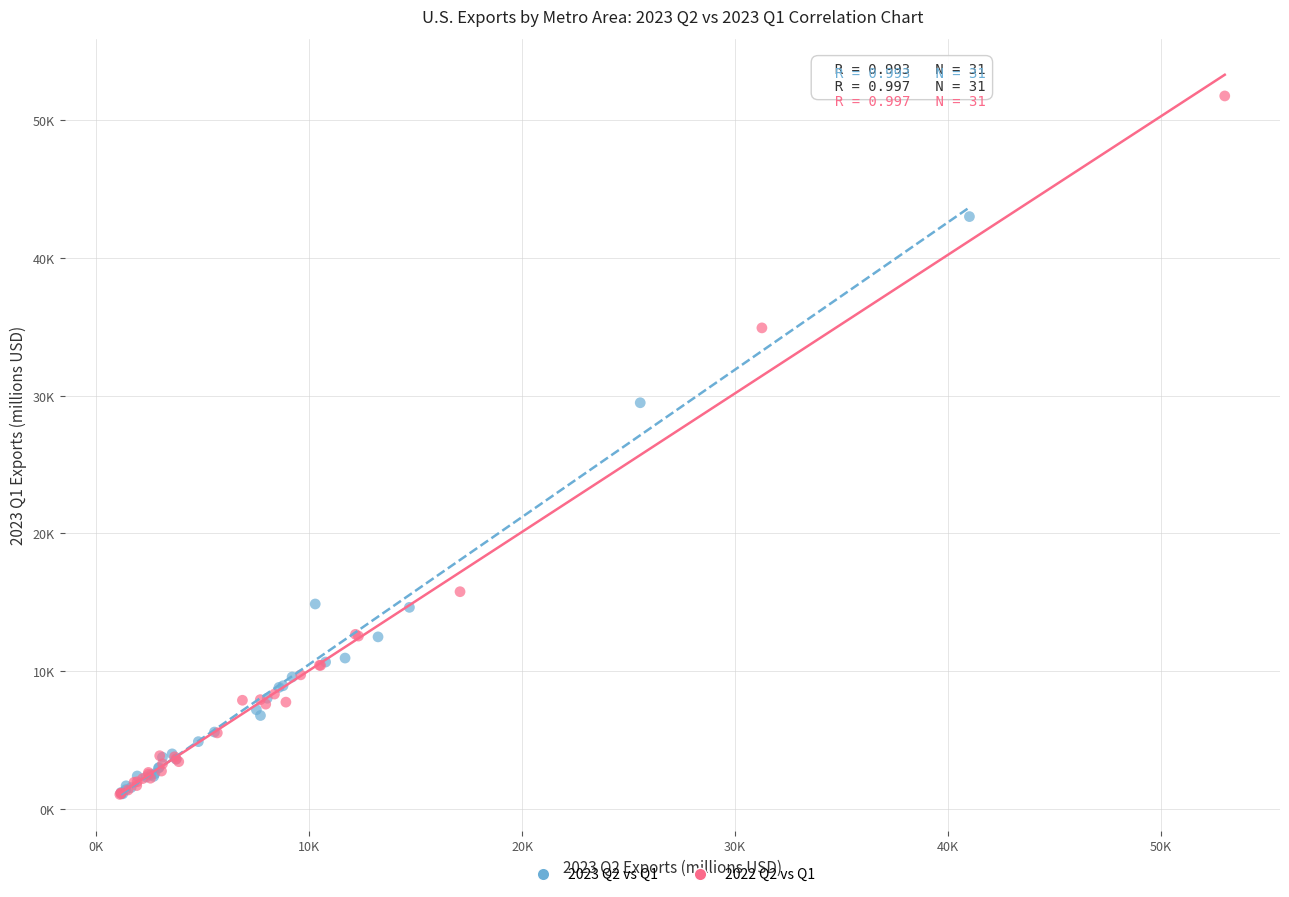

What are all the series names shown in the legend?

2023 Q2 vs Q1, 2022 Q2 vs Q1